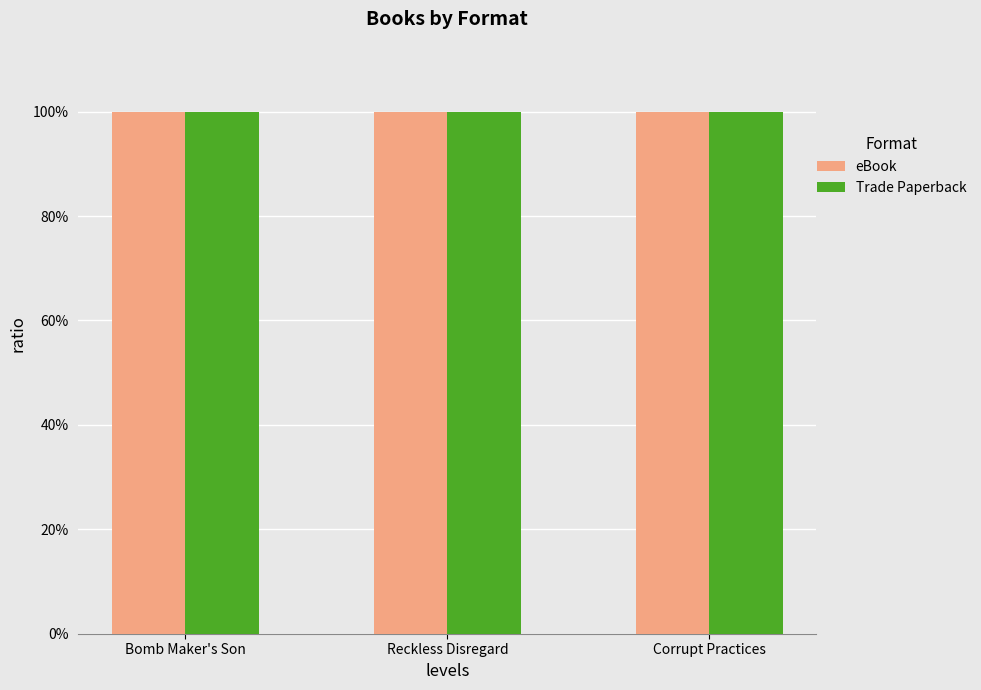

What are all the series names shown in the legend?

eBook, Trade Paperback